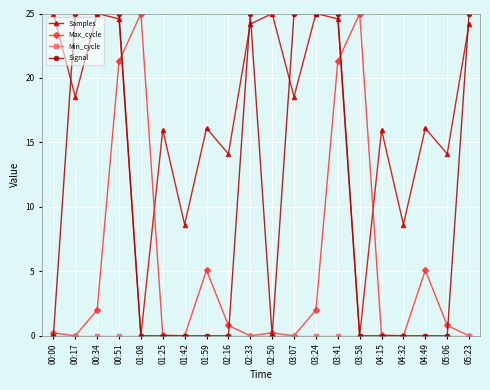

Count the number of categories in the chart.

20